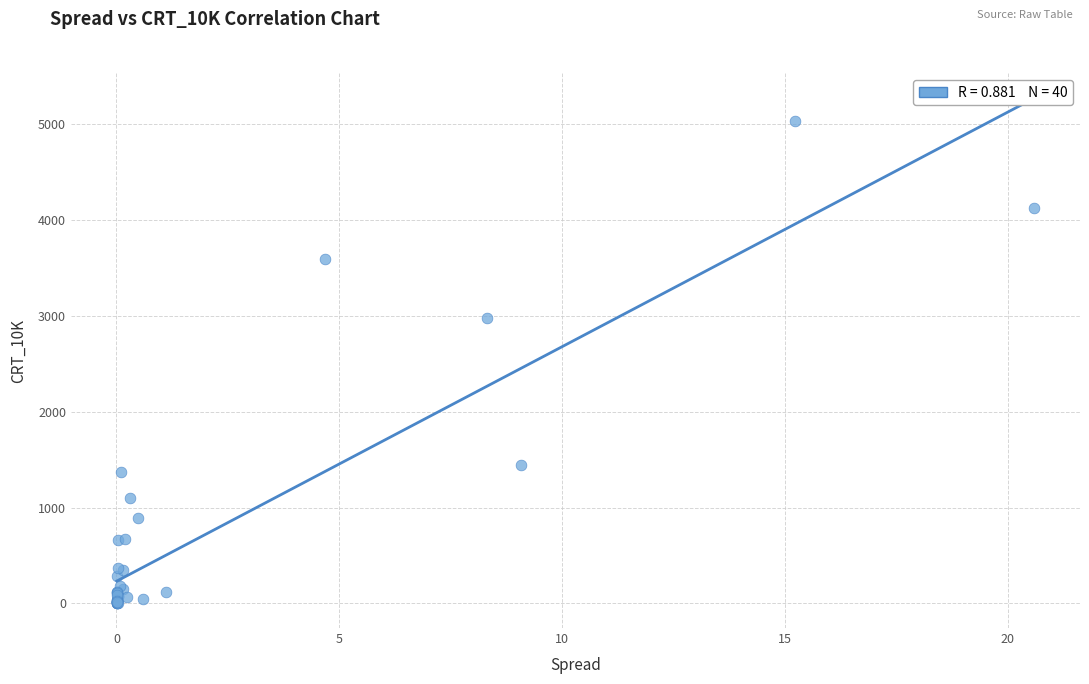

What Y value in the scatter plot is closest to 2518?

2982.6